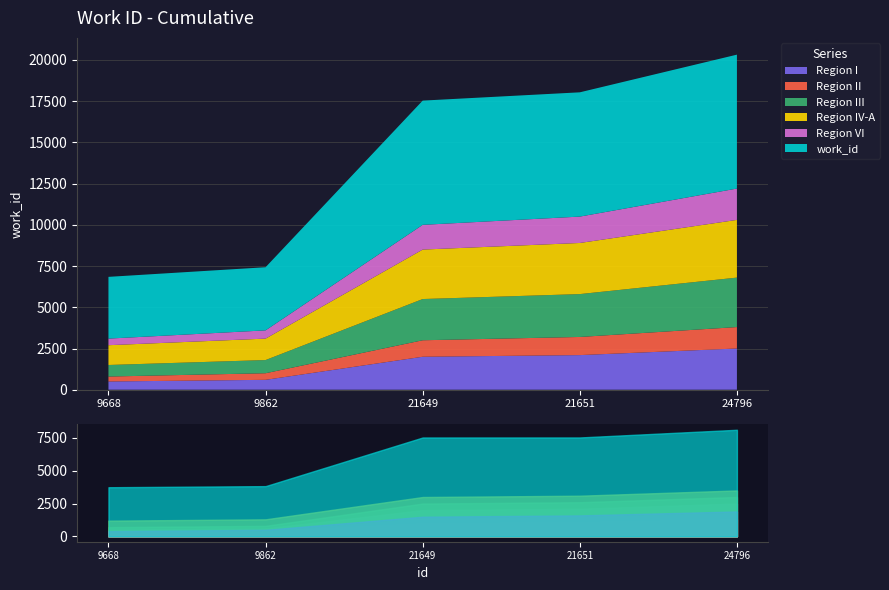

True or false: there are more than 2 points higher than both neighbors.

False